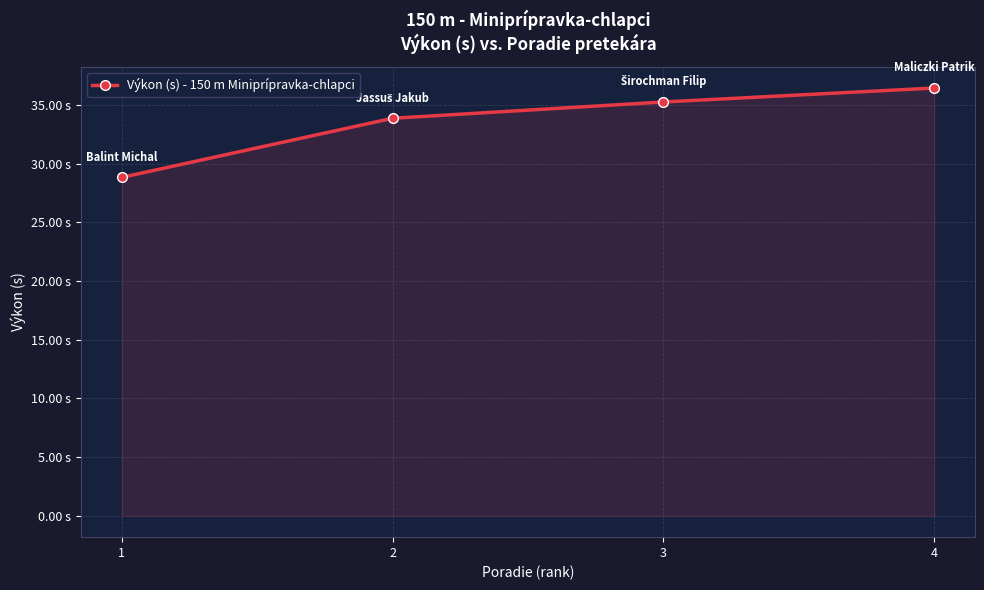

What is the sum of all values?

134.5